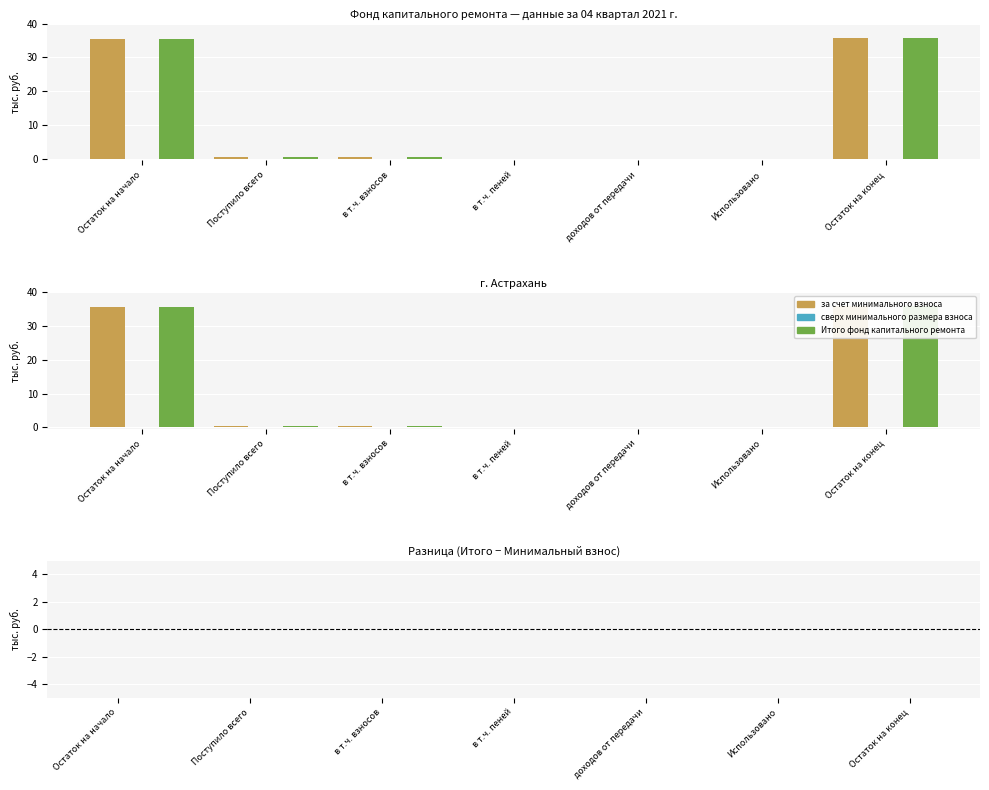

Which series has the largest range (max minus min)?

за счет минимального взноса